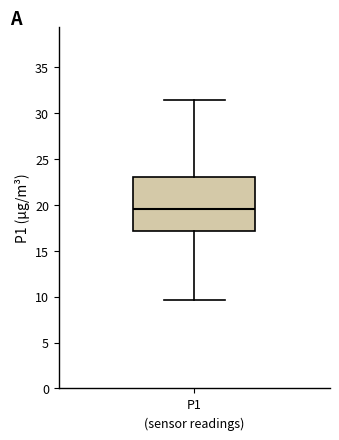

Where does the median line of the box for P1 sit on the y-axis? The values are not printed on the chart, so give them approximately, as read against the axis.

19.5